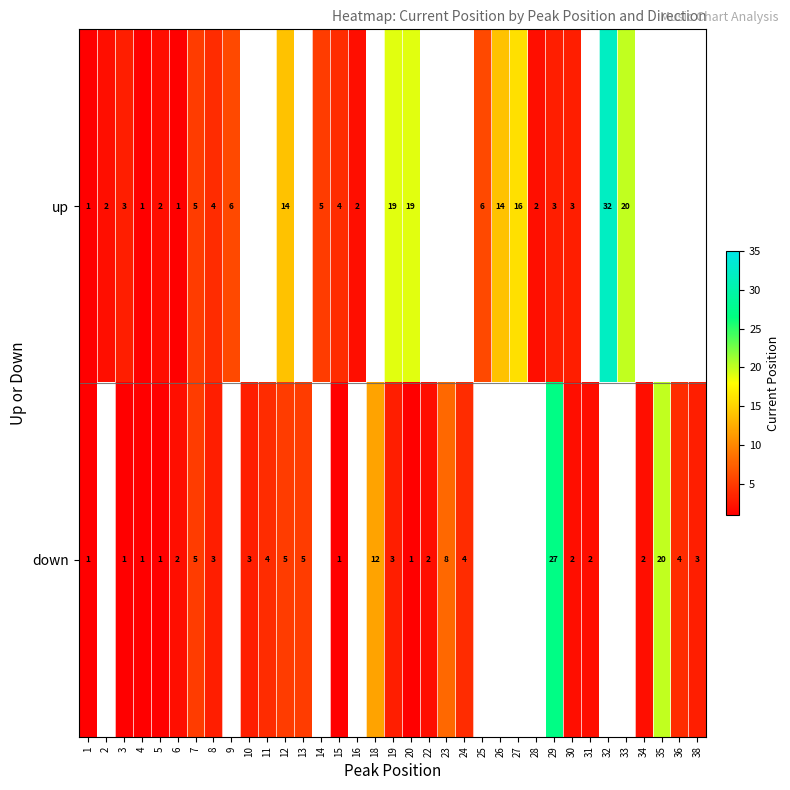

At which category does the chart reach its minimum across all series?

1